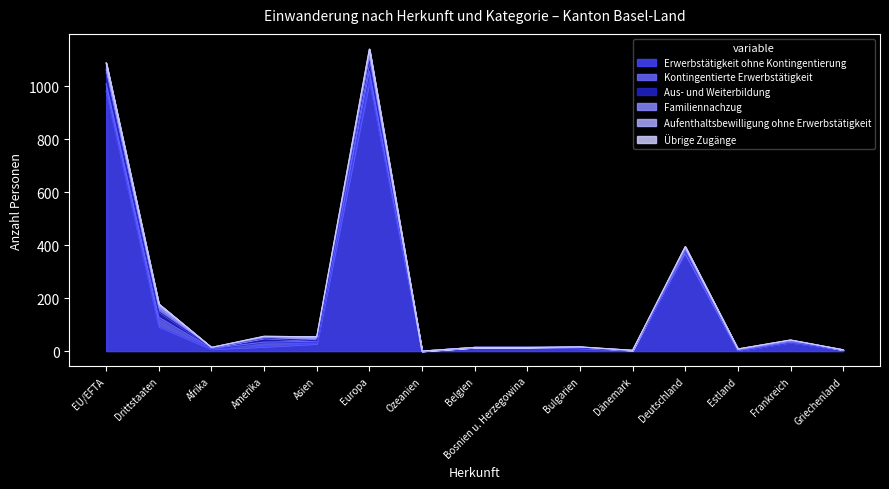

Where is the first local maximum for Aufenthaltsbewilligung ohne Erwerbstätigkeit?

Europa